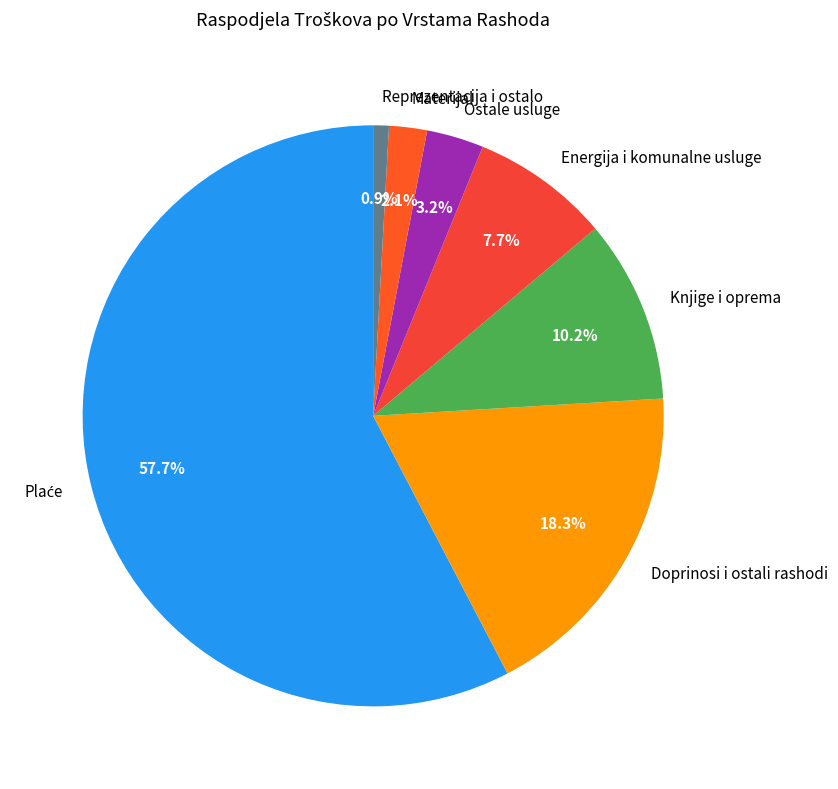

How much of the chart is everything except Doprinosi i ostali rashodi?

81.7%